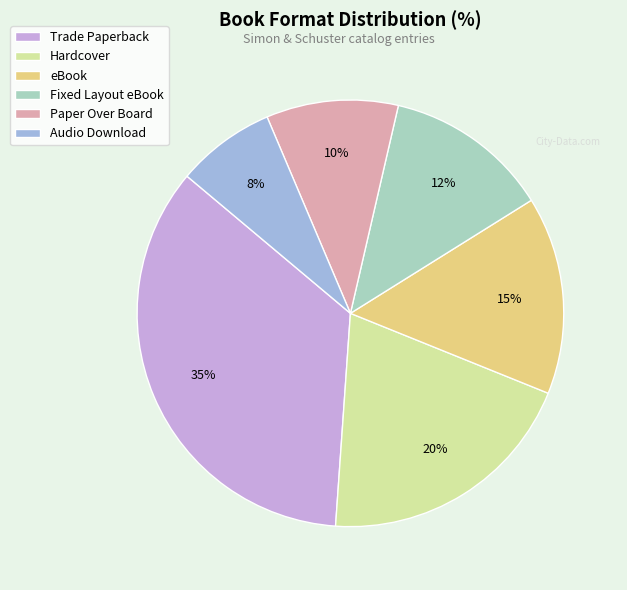

Does Fixed Layout eBook represent more than half of the total?

No